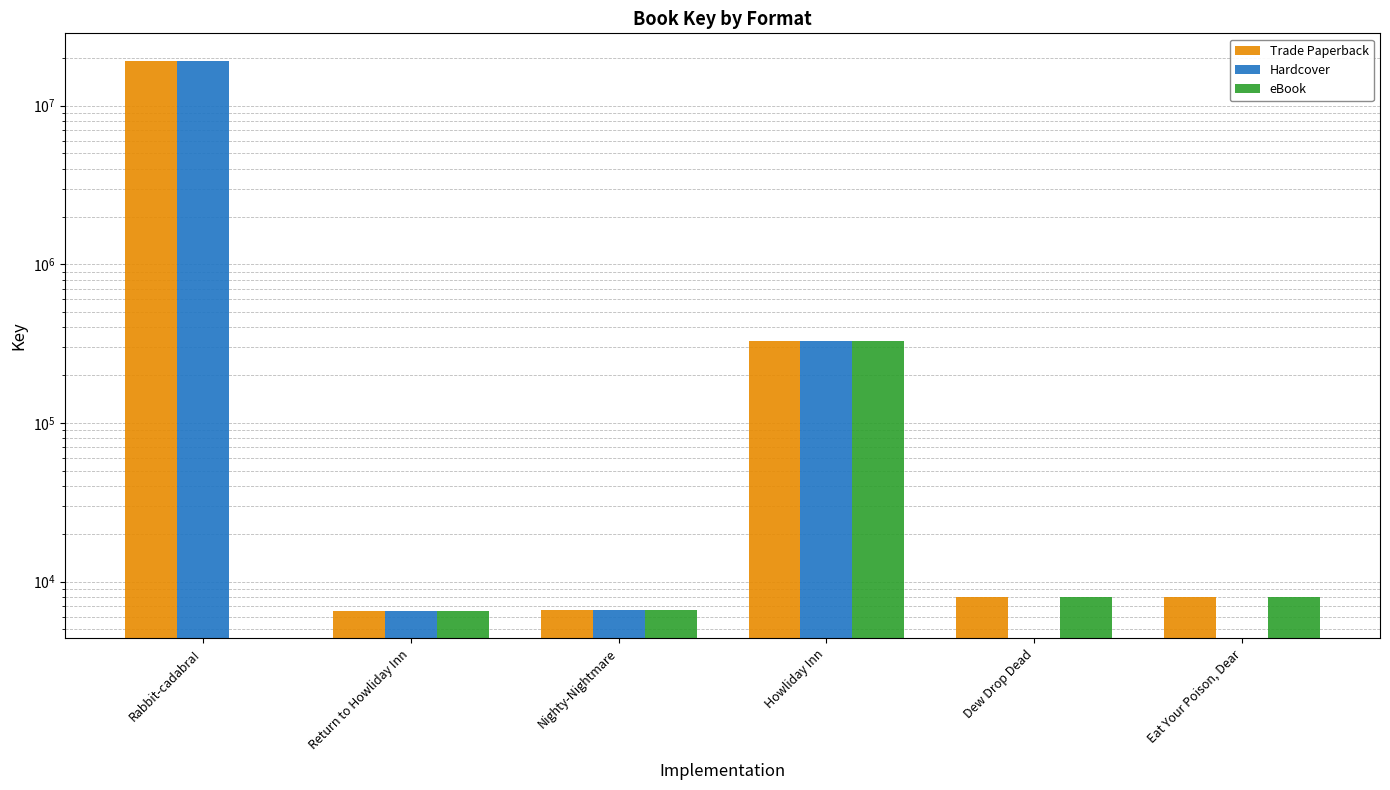

How many groups of bars are there?

6